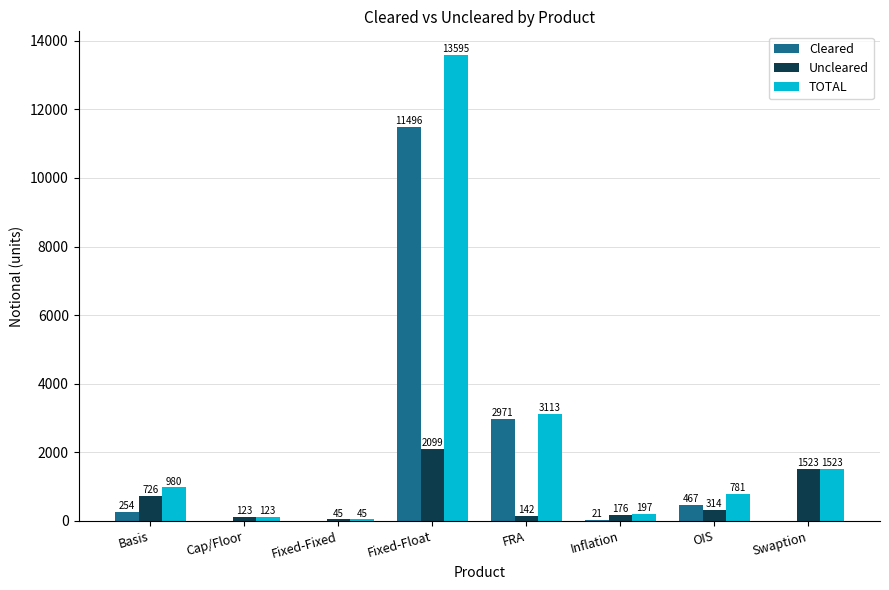

What is the sum of the Cleared values at OIS and Fixed-Fixed?

467